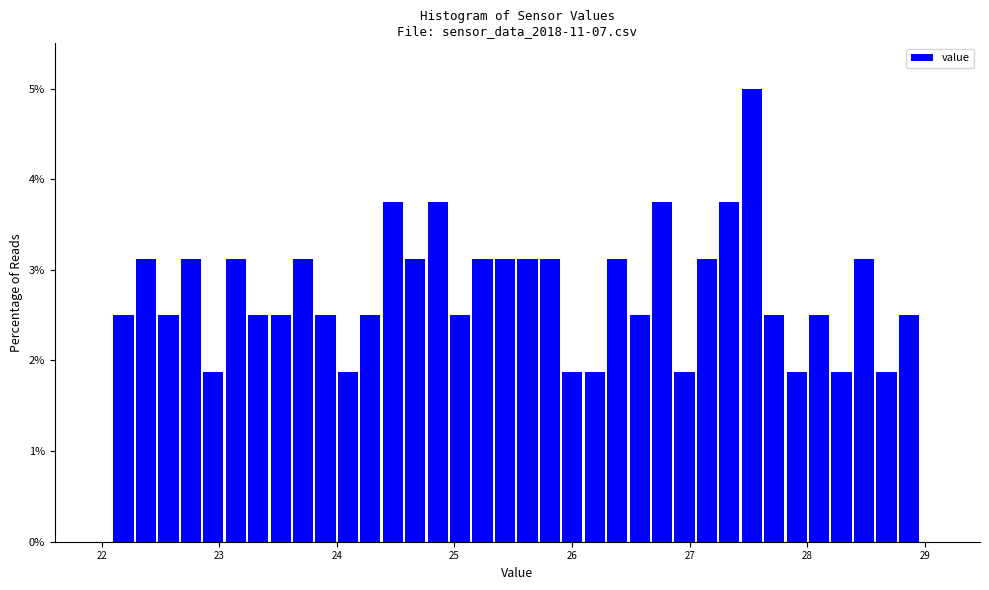

Around what value on the x-axis is the tallest bar? Give the approximate position of its centre, as read against the axis.

27.5